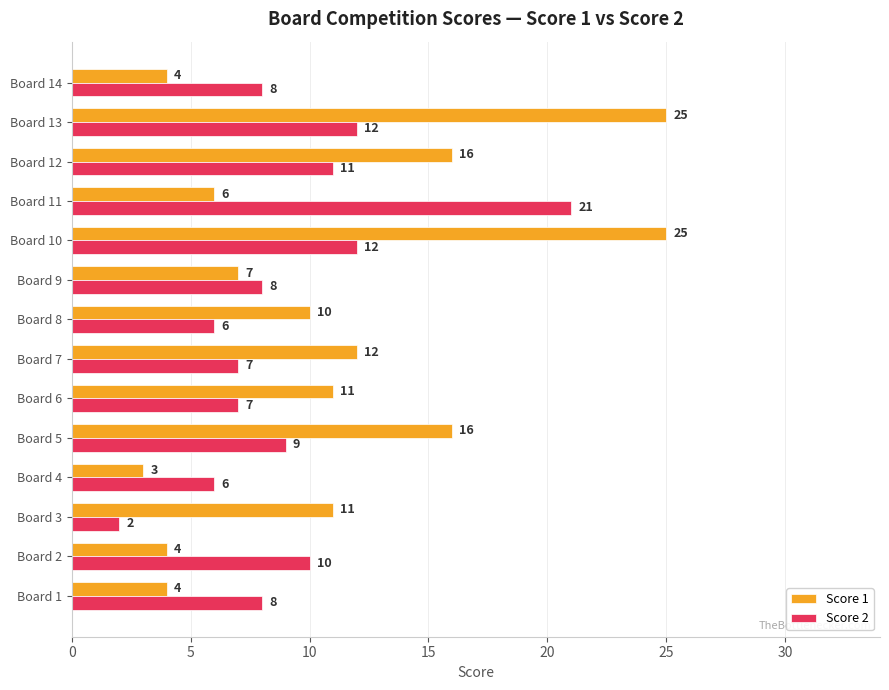

Which series has the largest range (max minus min)?

Score 1